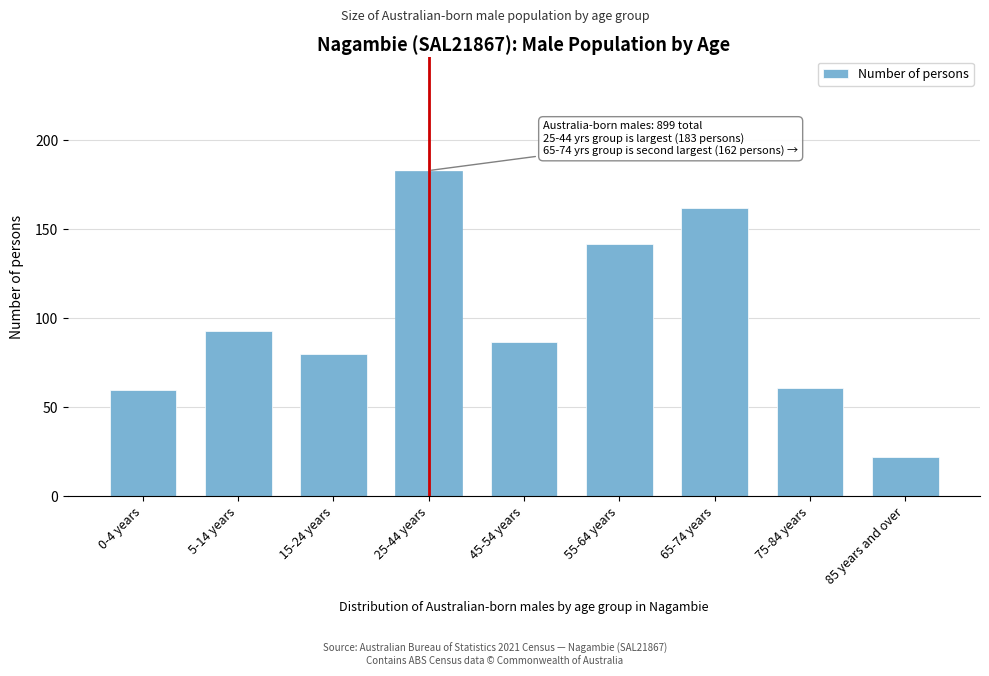

Reading left to right, list all the values displayed in this chart.

0-4 years=60	5-14 years=93	15-24 years=80	25-44 years=183	45-54 years=87	55-64 years=142	65-74 years=162	75-84 years=61	85 years and over=22